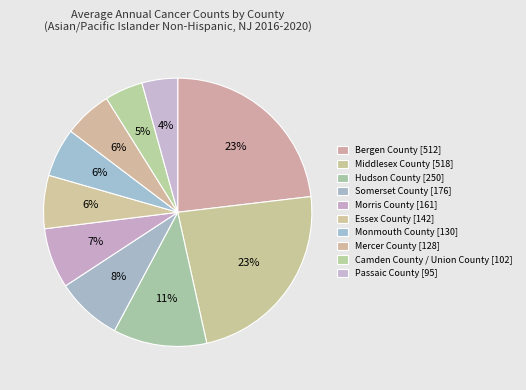

Count the number of slices in the pie.

10